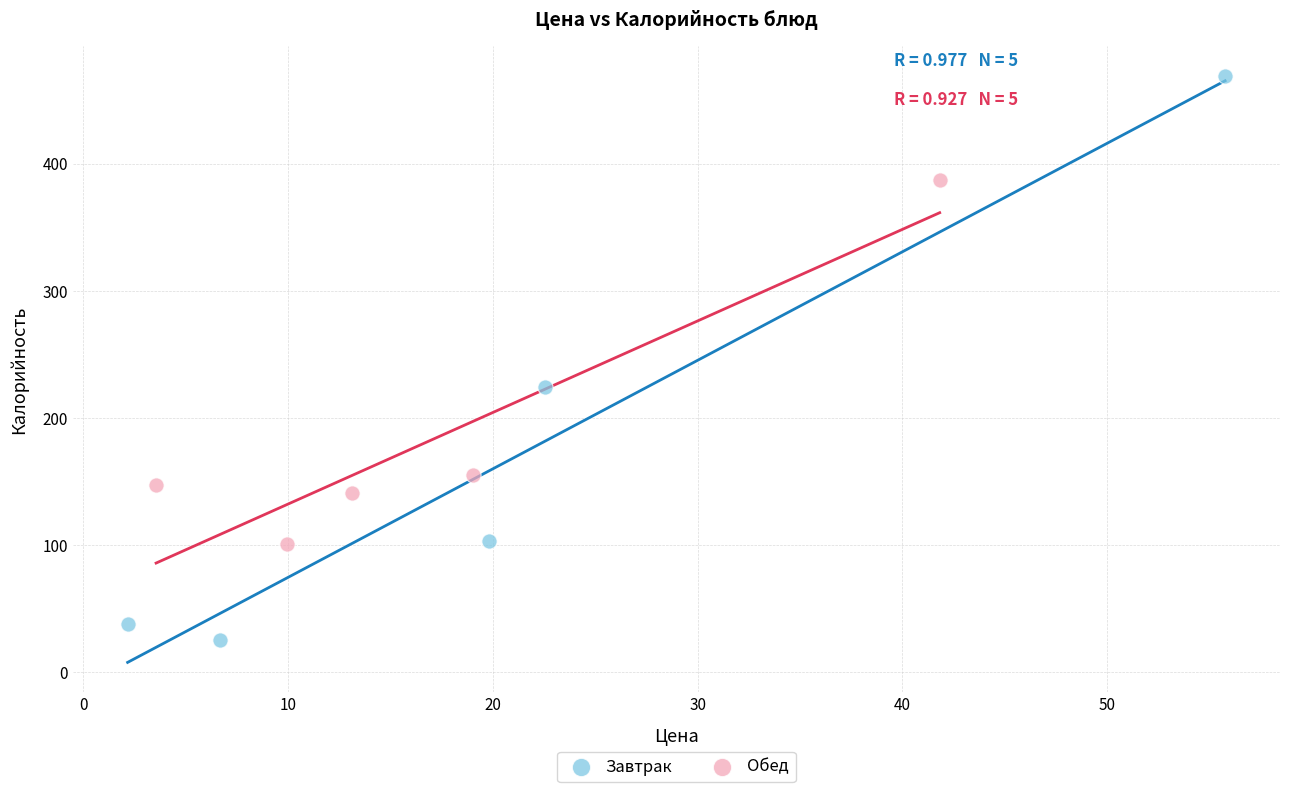

Which series reaches the maximum Y coordinate?

Завтрак